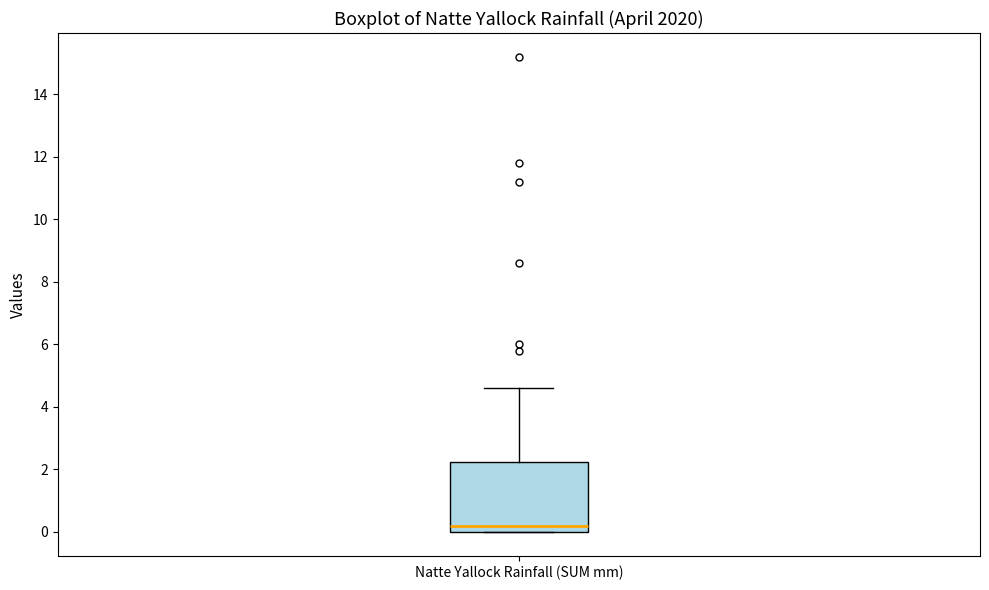

Transcribe this box plot: give where the median line is, the range the box spans, and where the two whiskers end, as read against the y-axis. The values are not printed on the chart, so give them approximately, as read against the axis.

median 0.2, box 0.0 to 2.2, whiskers 0.0 to 4.6